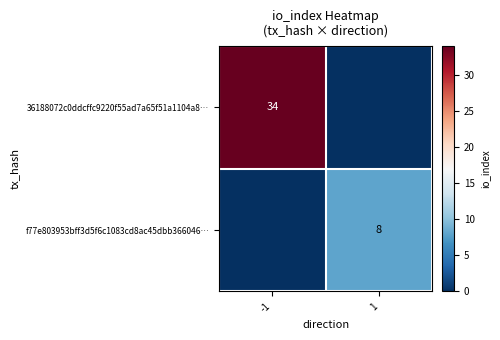

What is the greatest value displayed?

34